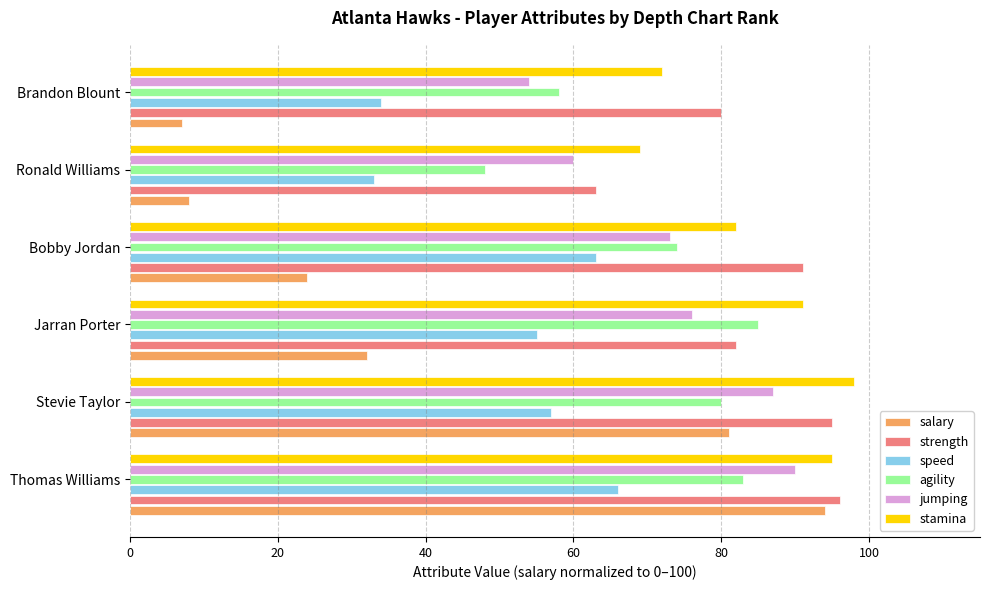

What is the average value of the stamina series?

84.5